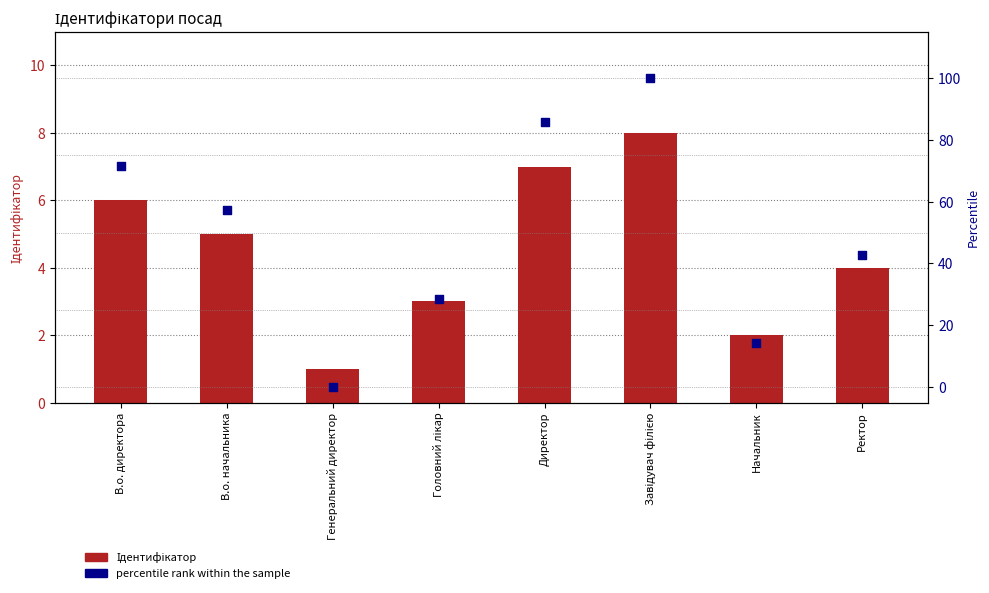

Which series contains the highest Y value?

percentile rank within the sample